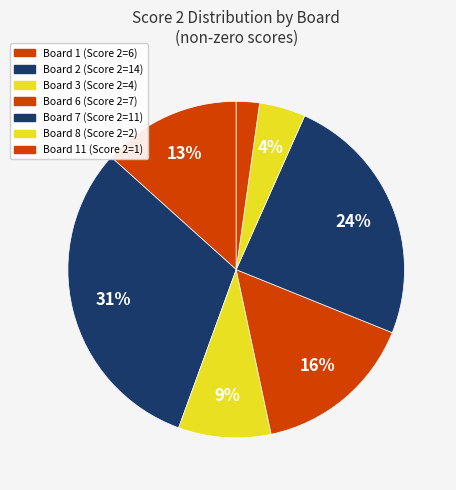

Count the number of slices in the pie.

7